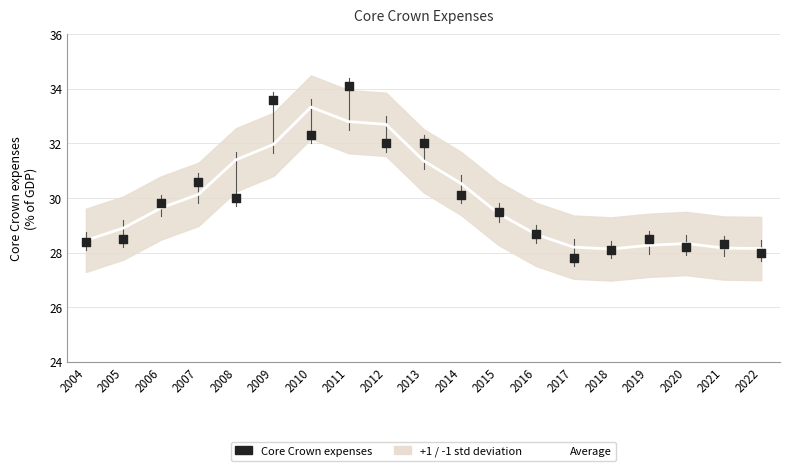

Which series contains the highest Y value?

Core Crown expenses